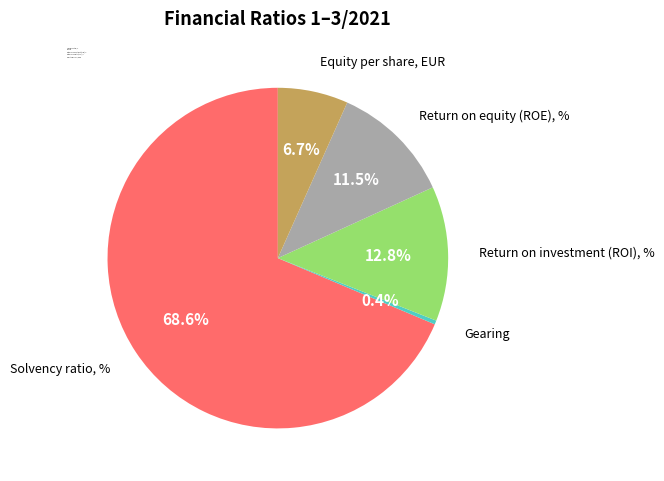

How many slices are in this pie chart?

5